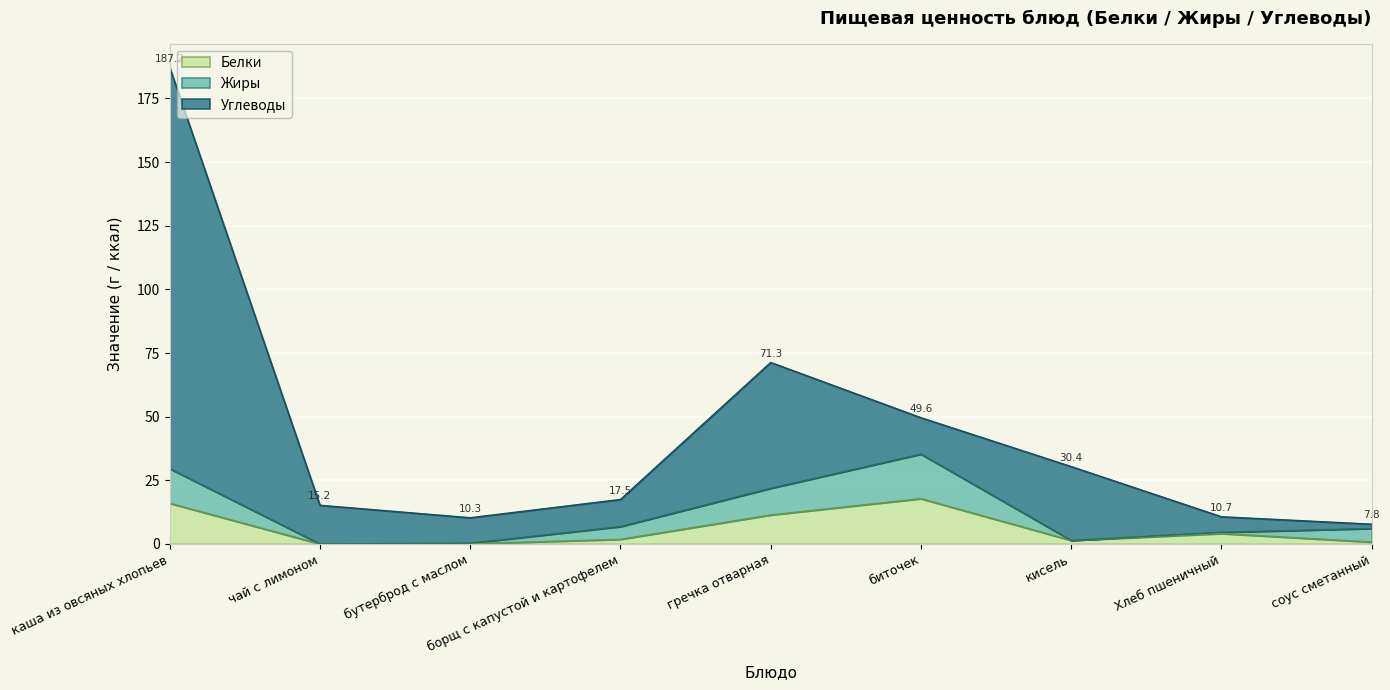

What are all the series names shown in the legend?

Белки, Жиры, Углеводы